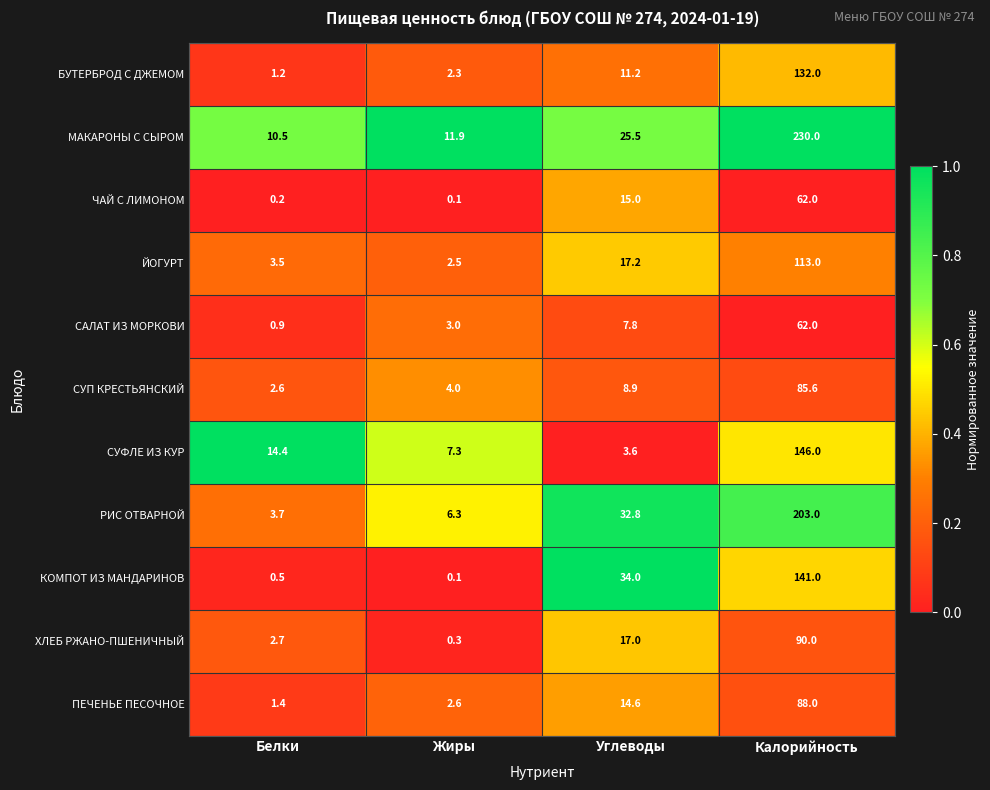

The value of РИС ОТВАРНОЙ at Углеводы is 32.8. True or false?

True